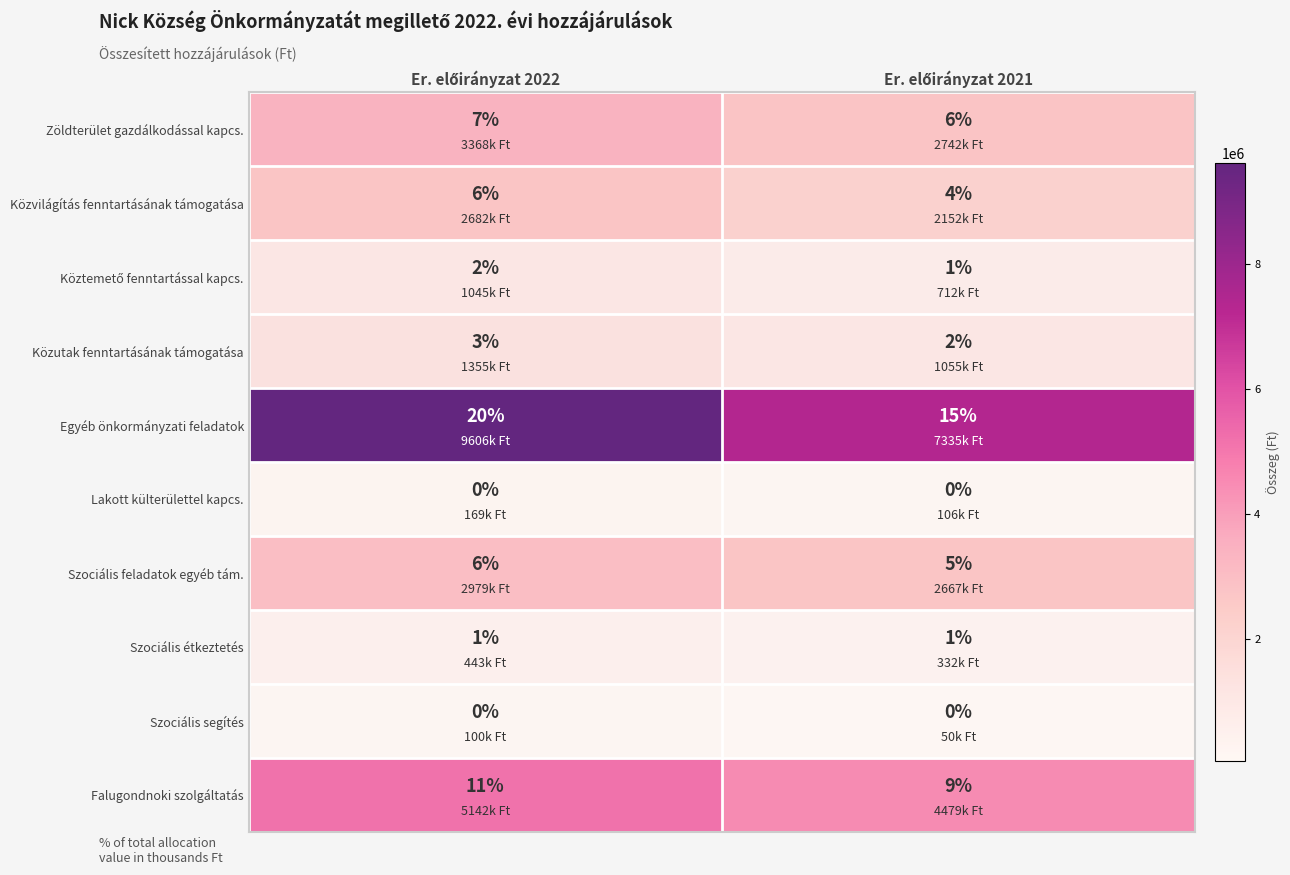

What is the difference between the maximum and minimum values in the Egyéb önkormányzati feladatok series?

5